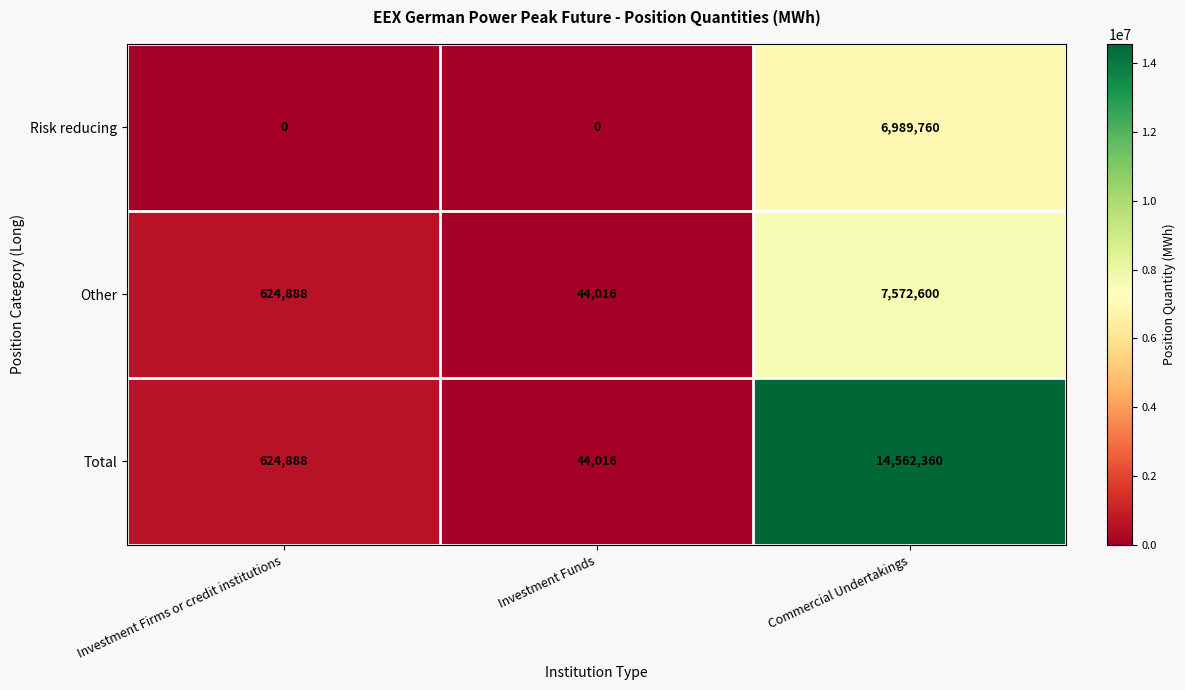

At how many categories does at least one series exceed 9564402?

1